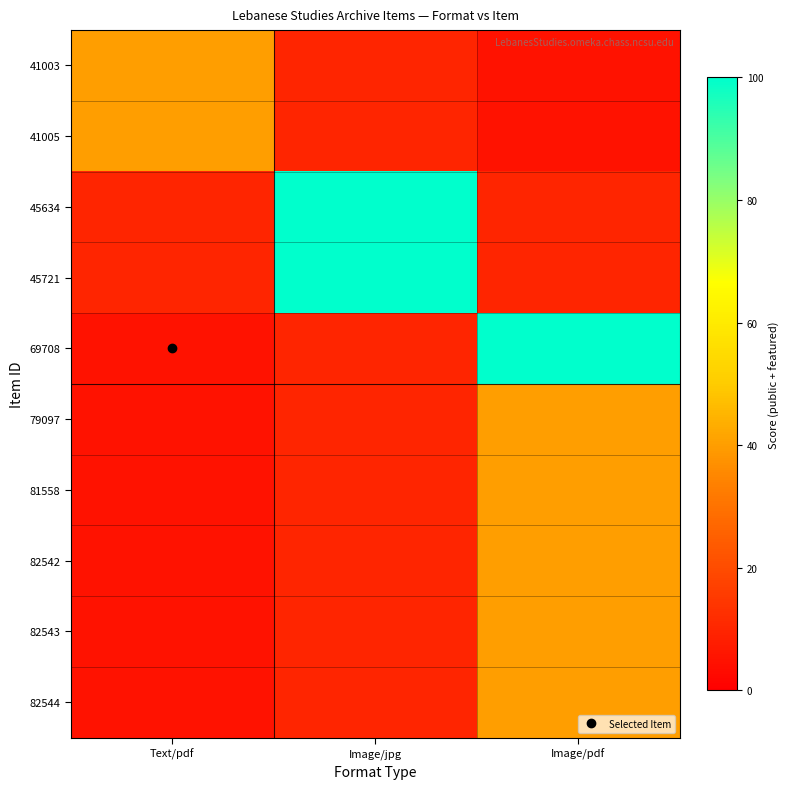

What is the difference between the highest and lowest values at Text/pdf?

35